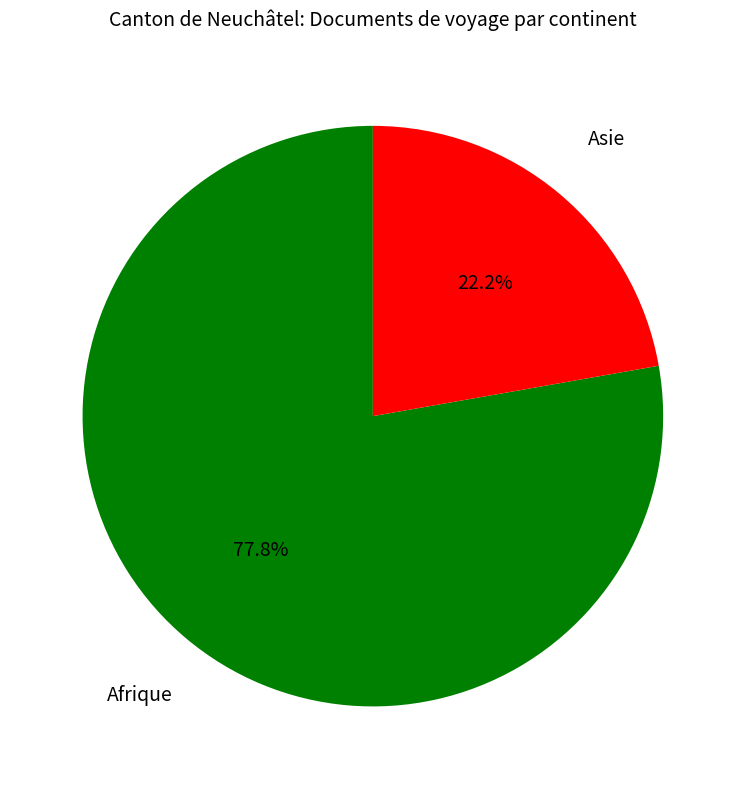

Which category accounts for the majority?

Afrique